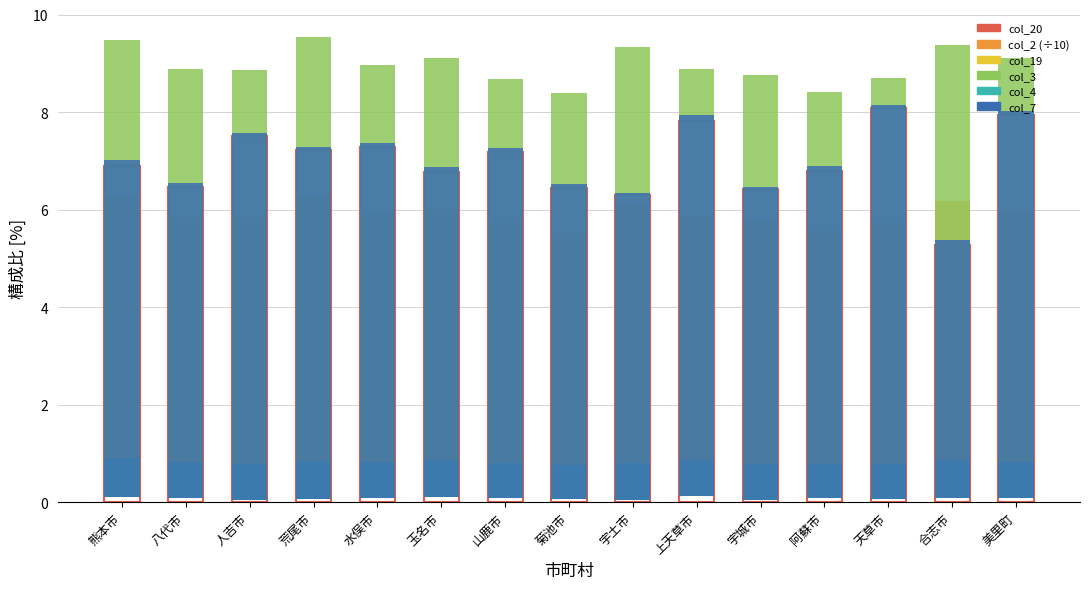

Reading left to right, extract all data points from this chart.

col_20: 熊本市=0.2	八代市=0.2	人吉市=0.1	荒尾市=0.1	水俣市=0.2	玉名市=0.2	山鹿市=0.2	菊池市=0.1	宇土市=0.1	上天草市=0.3	宇城市=0.1	阿蘇市=0.2	天草市=0.1	合志市=0.2	美里町=0.2
col_2 (÷10): 熊本市=6.1	八代市=5.8	人吉市=5.8	荒尾市=6.2	水俣市=5.8	玉名市=5.9	山鹿市=5.6	菊池市=5.5	宇土市=6.1	上天草市=5.7	宇城市=5.7	阿蘇市=5.5	天草市=5.7	合志市=6.1	美里町=5.9
col_19: 熊本市=0.2	八代市=0.2	人吉市=0.1	荒尾市=0.1	水俣市=0.2	玉名市=0.2	山鹿市=0.2	菊池市=0.1	宇土市=0.1	上天草市=0.3	宇城市=0.1	阿蘇市=0.2	天草市=0.1	合志市=0.2	美里町=0.2
col_3: 熊本市=9.4	八代市=8.8	人吉市=8.8	荒尾市=9.5	水俣市=8.9	玉名市=9.0	山鹿市=8.6	菊池市=8.3	宇土市=9.3	上天草市=8.8	宇城市=8.7	阿蘇市=8.3	天草市=8.6	合志市=9.3	美里町=9.0
col_4: 熊本市=0.8	八代市=0.7	人吉市=0.7	荒尾市=0.8	水俣市=0.7	玉名市=0.8	山鹿市=0.7	菊池市=0.7	宇土市=0.8	上天草市=0.7	宇城市=0.7	阿蘇市=0.7	天草市=0.7	合志市=0.8	美里町=0.8
col_7: 熊本市=6.9	八代市=6.5	人吉市=7.5	荒尾市=7.2	水俣市=7.3	玉名市=6.8	山鹿市=7.2	菊池市=6.5	宇土市=6.3	上天草市=7.8	宇城市=6.4	阿蘇市=6.8	天草市=8.1	合志市=5.3	美里町=7.9